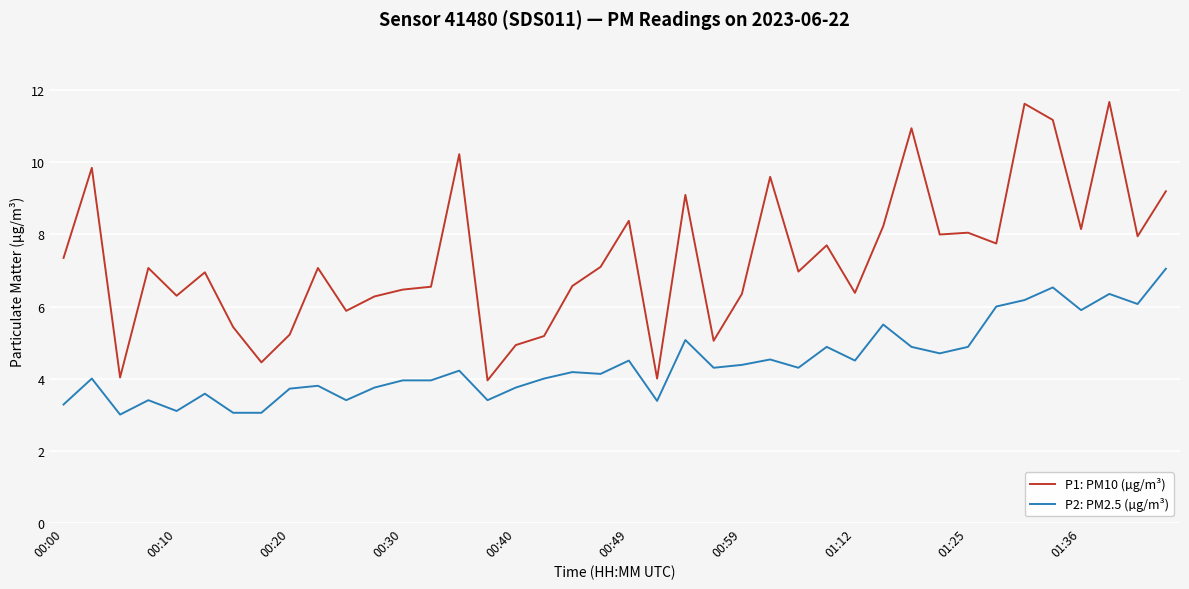

True or false: P1: PM10 (µg/m³) and P2: PM2.5 (µg/m³) intersect in this chart.

False